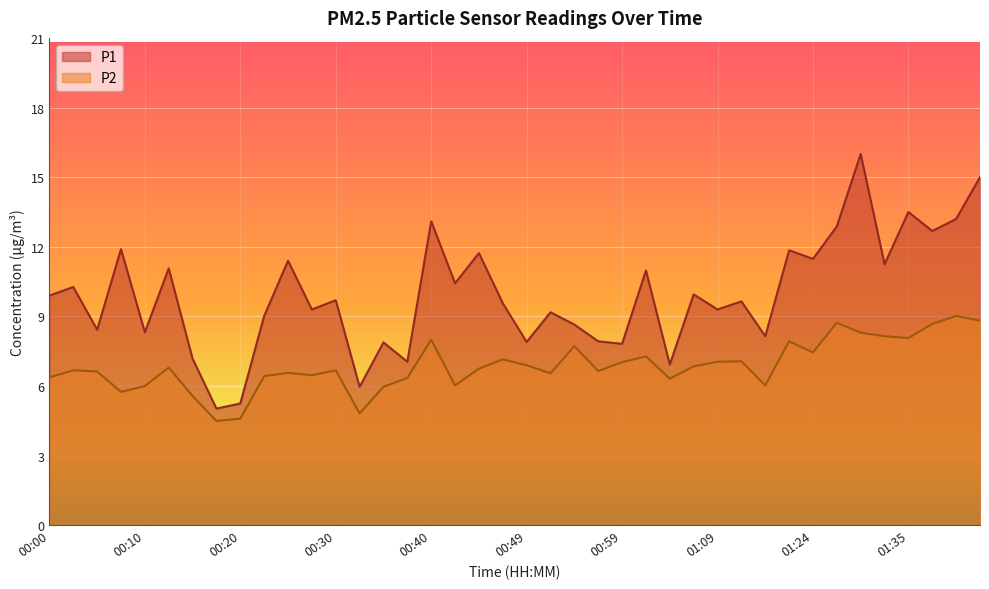

What is the minimum value for P1?

5.0